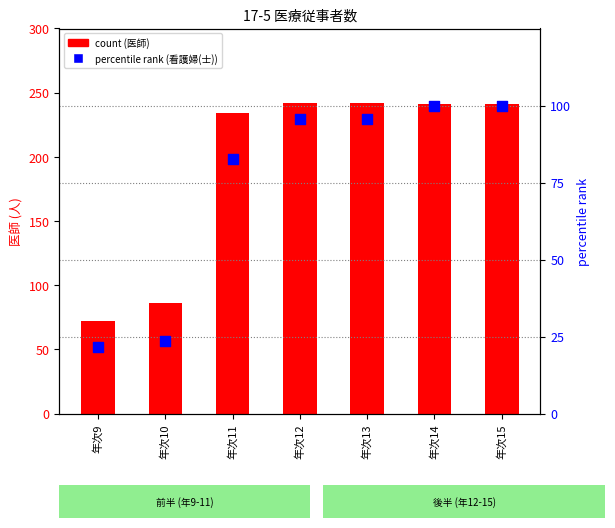

What are all the series names shown in the legend?

count (医師), percentile rank (看護婦(士))